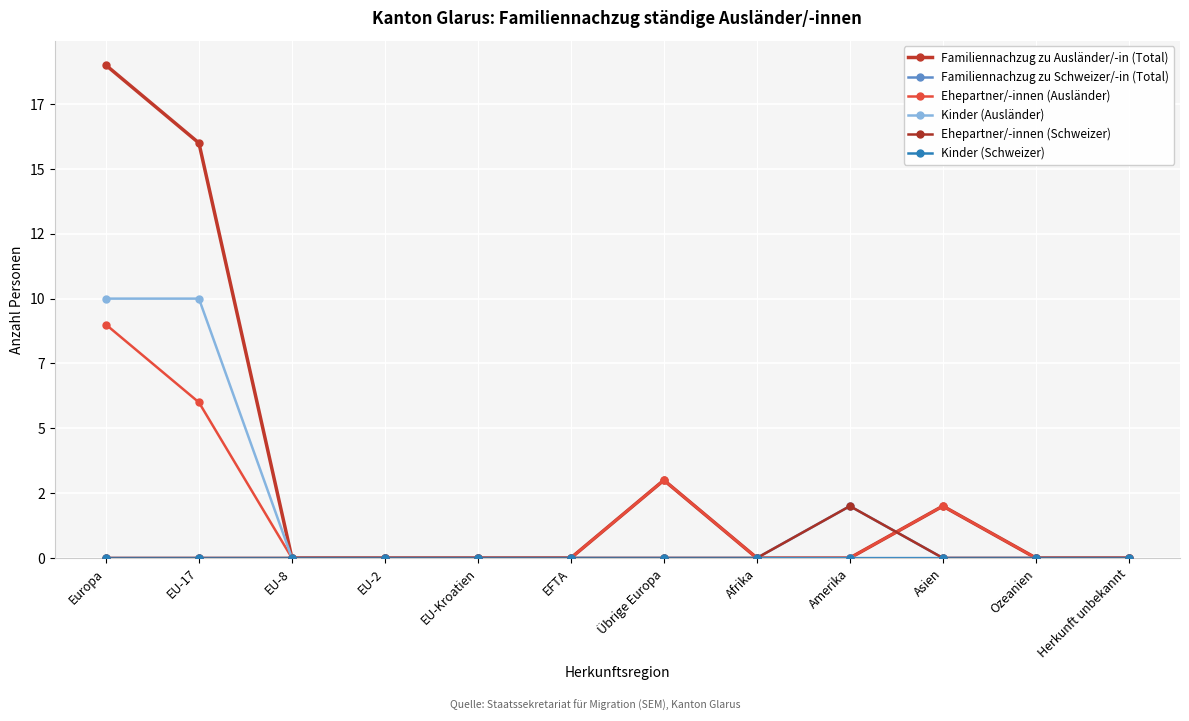

Is this an area chart (filled region under the line)?

No